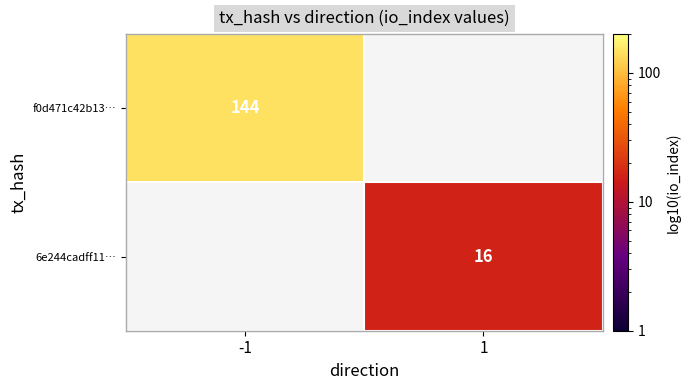

True or false: f0d471c42b13… has a value of 144 at -1.

True